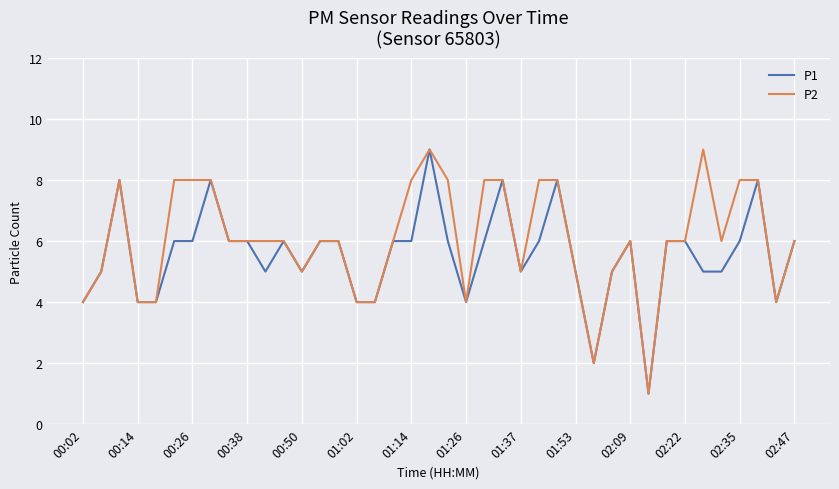

Is this an area chart (filled region under the line)?

No